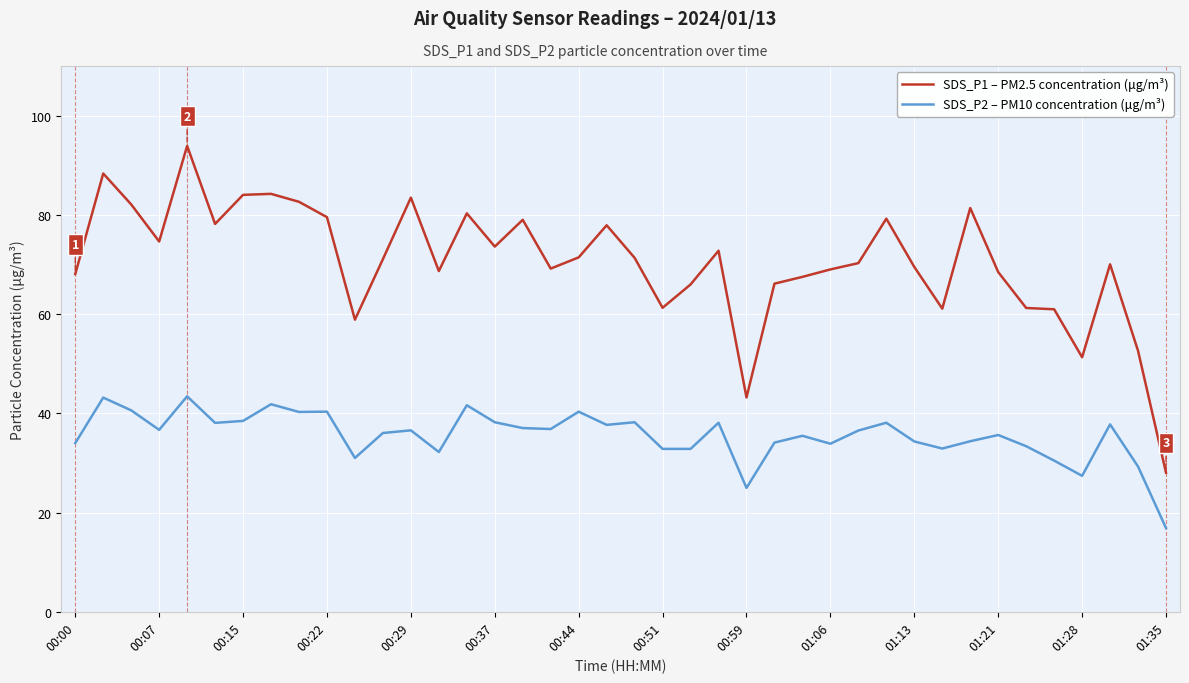

True or false: SDS_P2 – PM10 concentration (μg/m³) and SDS_P1 – PM2.5 concentration (μg/m³) cross at least once.

False